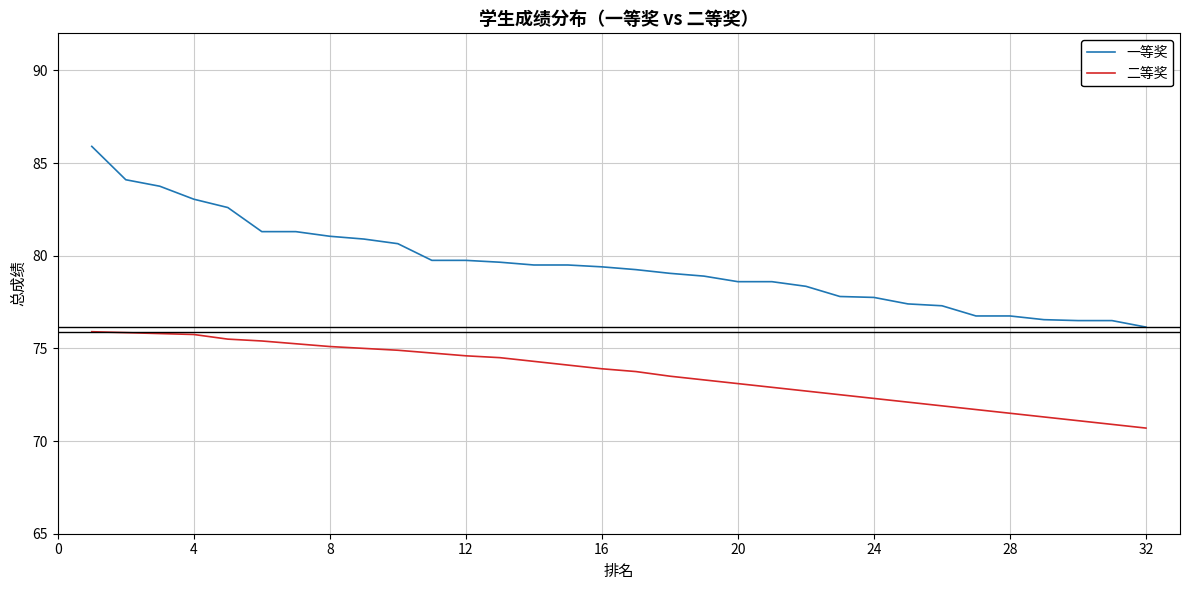

List the series in order of their peak value, highest first.

一等奖, 二等奖